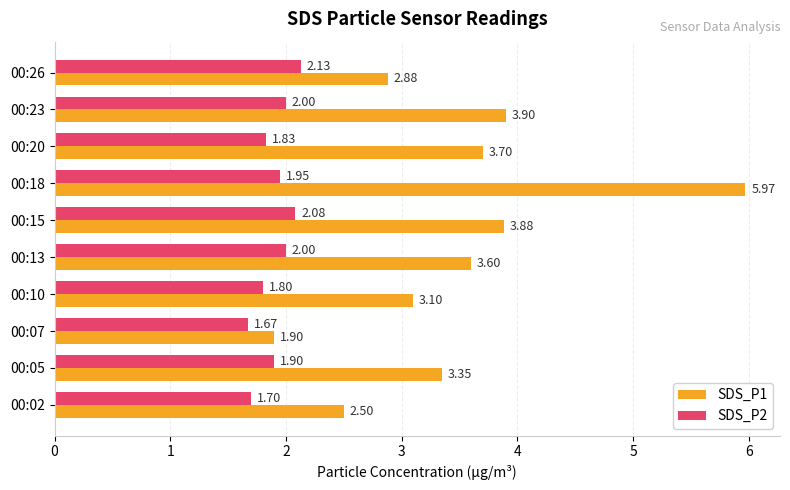

What is the difference between the second highest and minimum values in the SDS_P2 series?

0.4